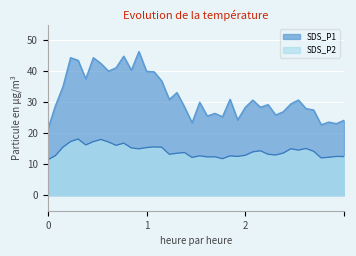

Which series has the largest range (max minus min)?

SDS_P1